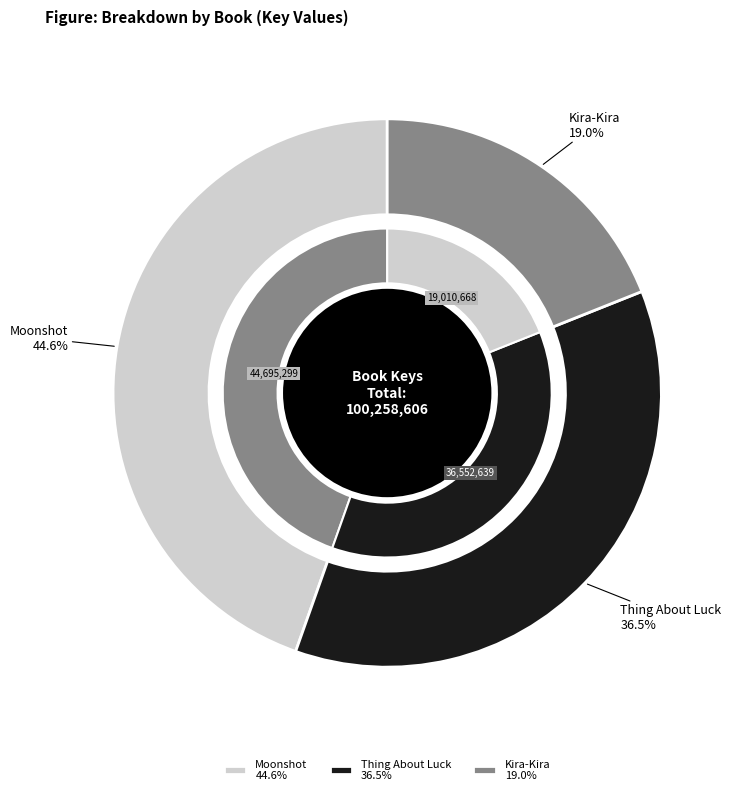

Which category has the biggest portion of the pie?

Moonshot